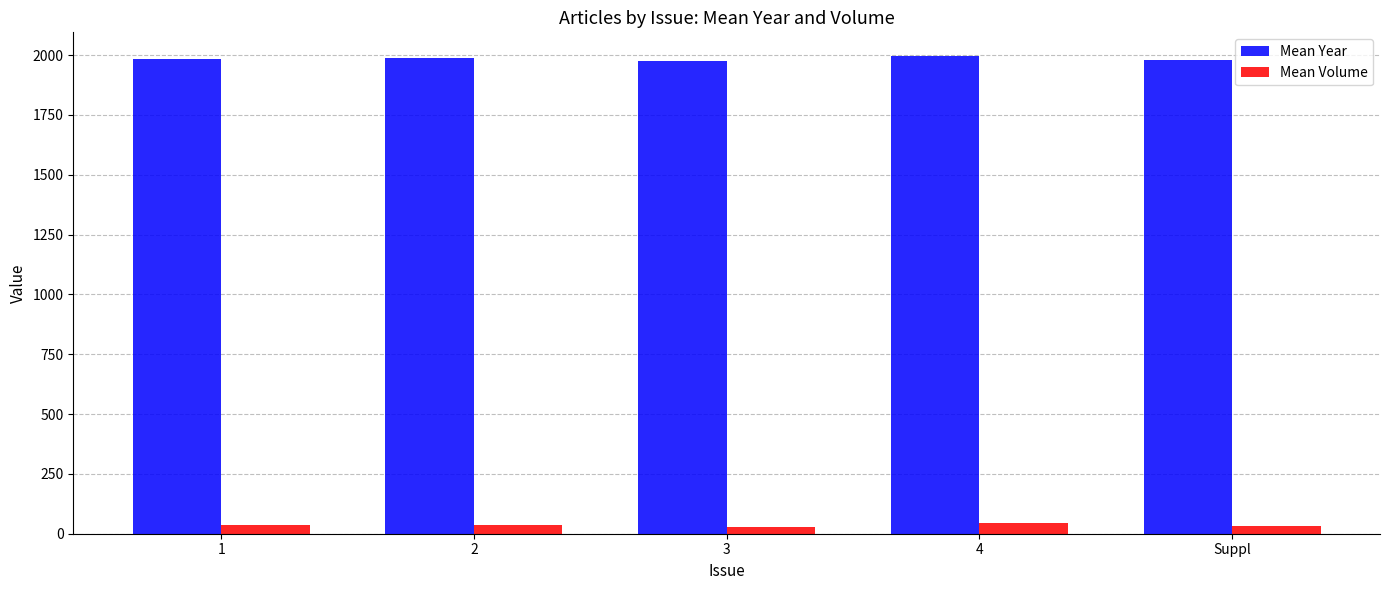

Read the Mean Year value at 4.

1995.2